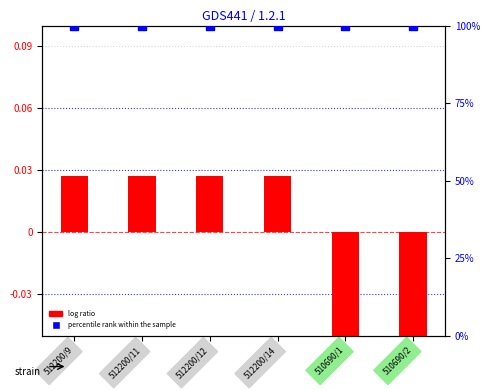

Which series reaches the maximum Y coordinate?

percentile rank within the sample